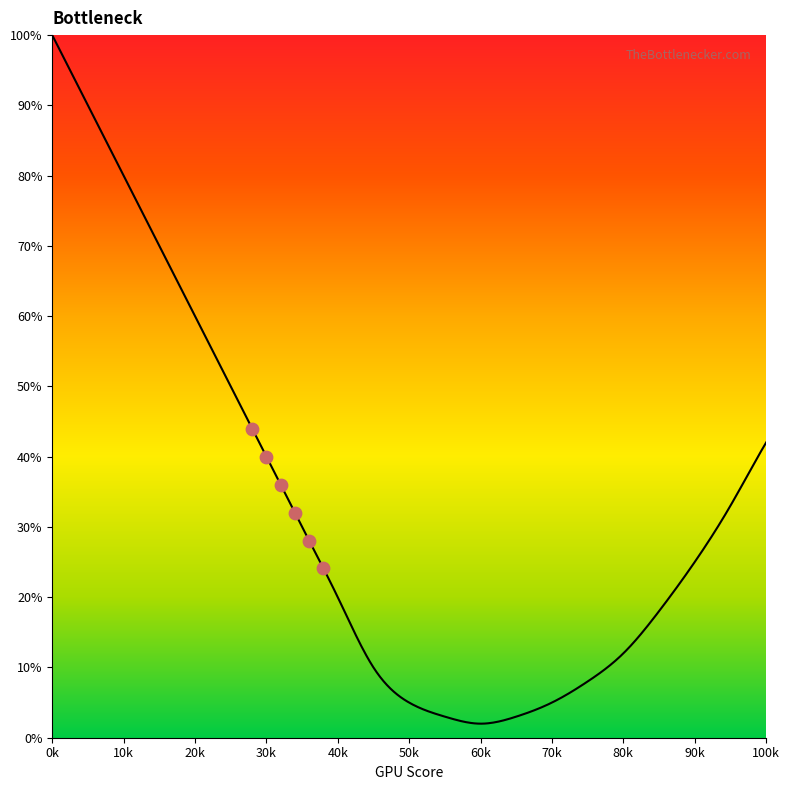

Between 45 and 80, which is larger?

80